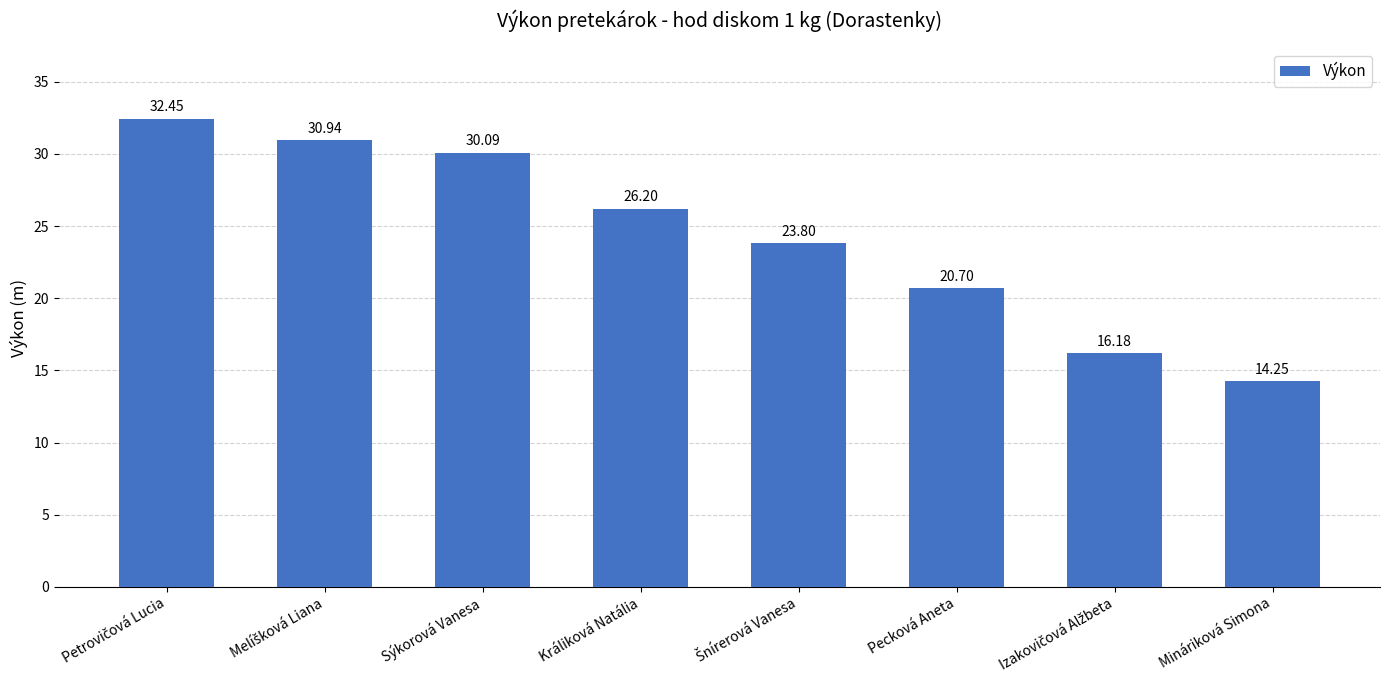

What is the label of the 6th bar from the left?

Pecková Aneta